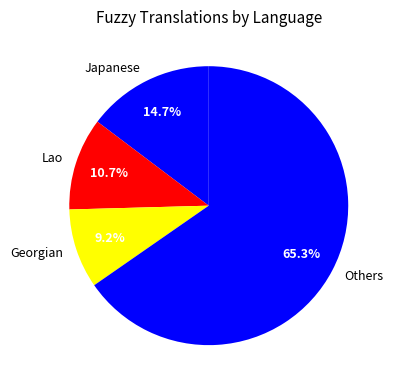

How much of the chart is everything except Japanese?

85.3%